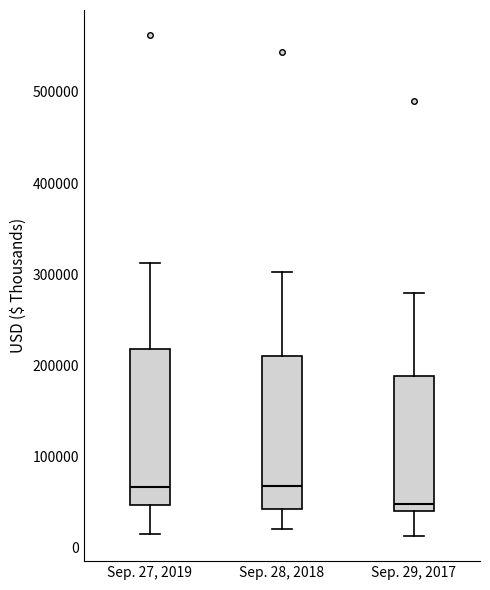

Reading left to right, read every box against the y-axis: the position of its median line, the range the box covers, and the ends of its whiskers. The values are not printed on the chart, so give them approximately, as read against the axis.

Sep. 27, 2019: median 70000, box 50000 to 220000, whiskers 20000 to 310000
Sep. 28, 2018: median 70000, box 40000 to 210000, whiskers 20000 to 300000
Sep. 29, 2017: median 50000, box 40000 to 190000, whiskers 10000 to 280000